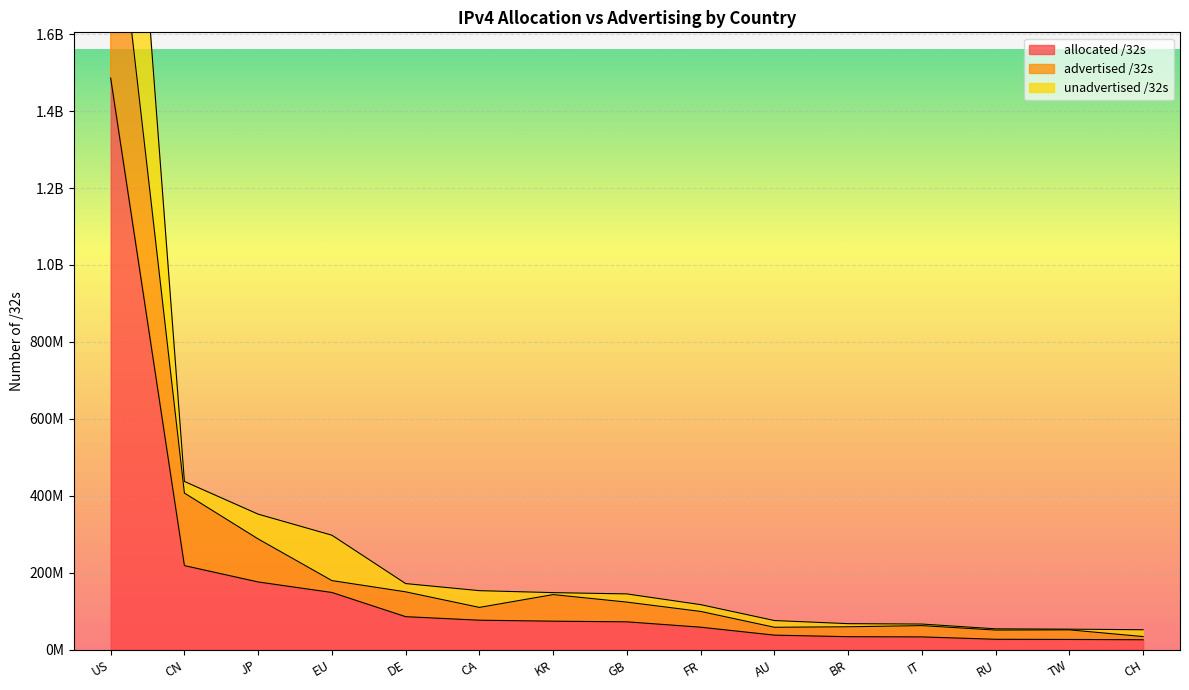

Where is advertised /32s nearest to the value 1059042776?

CN